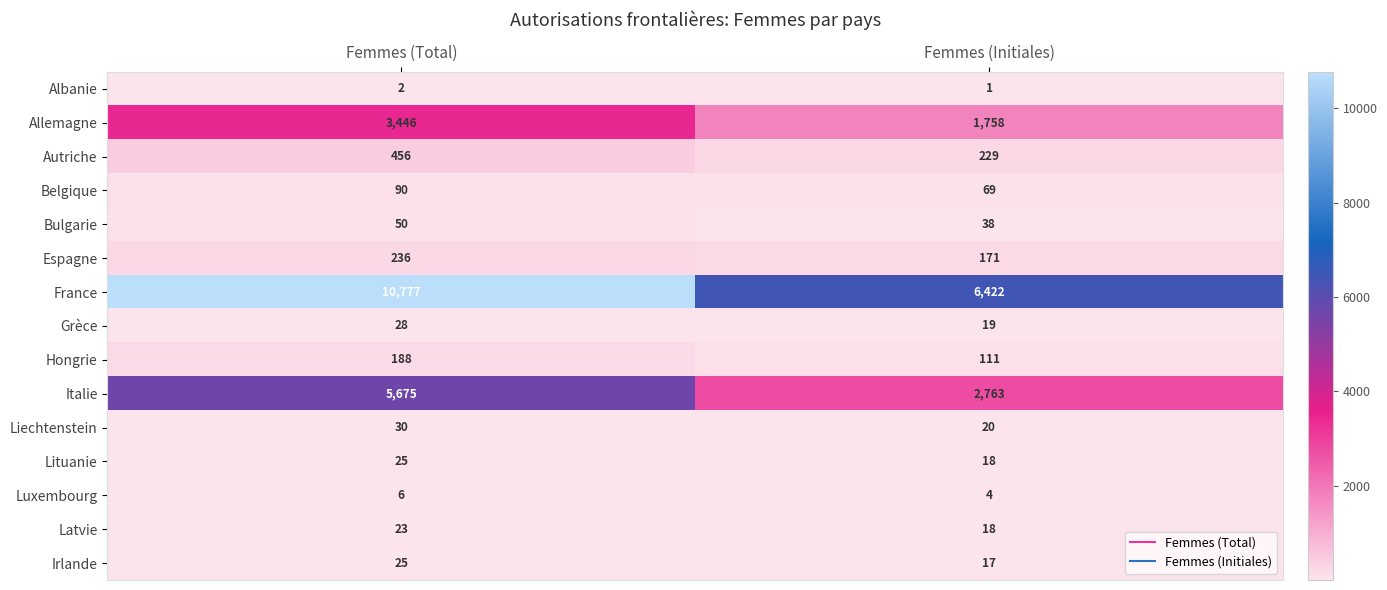

Which series has the largest total across all categories?

France